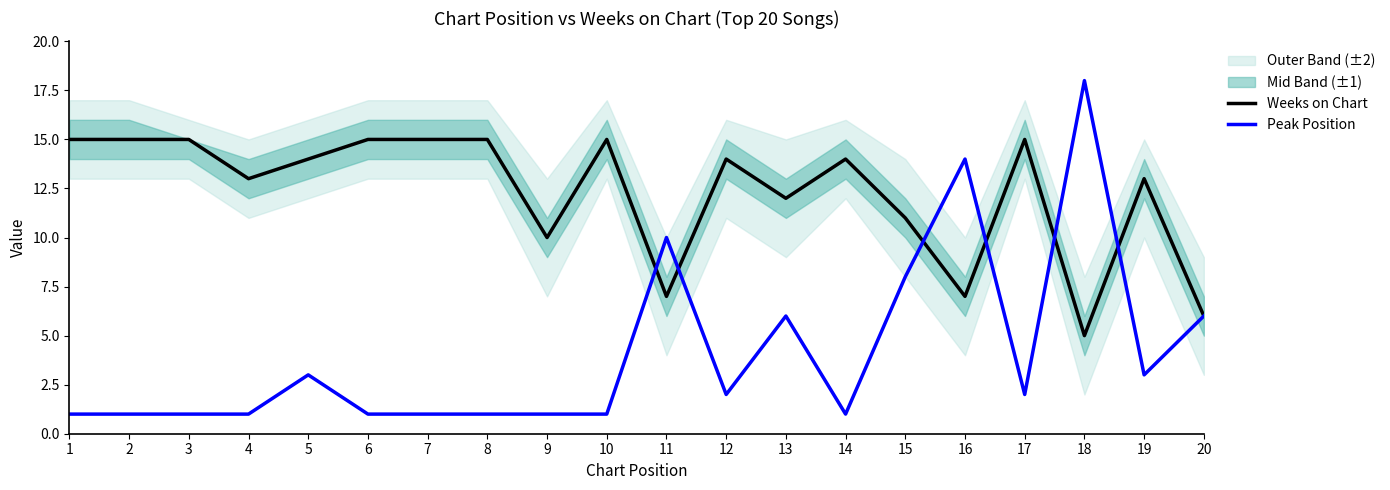

Which category has the highest value in the Weeks on Chart series?

1